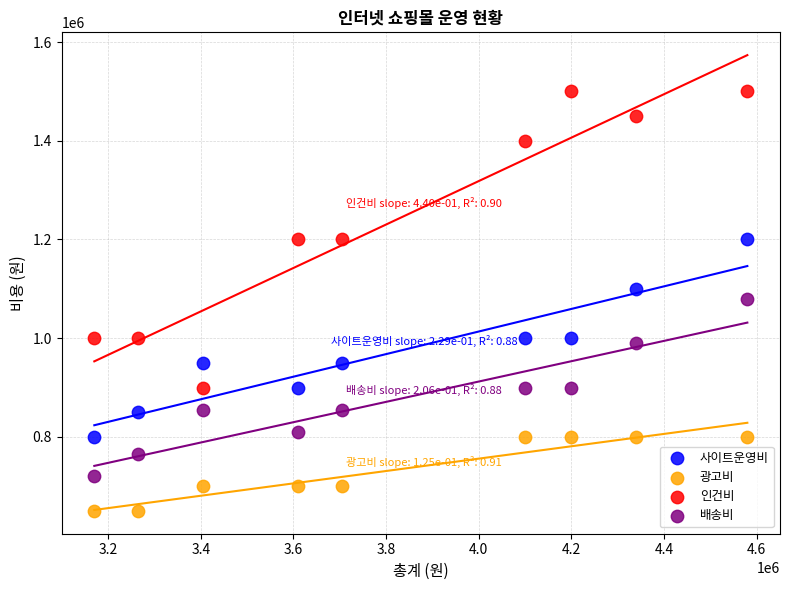

Which series reaches the minimum Y coordinate?

광고비